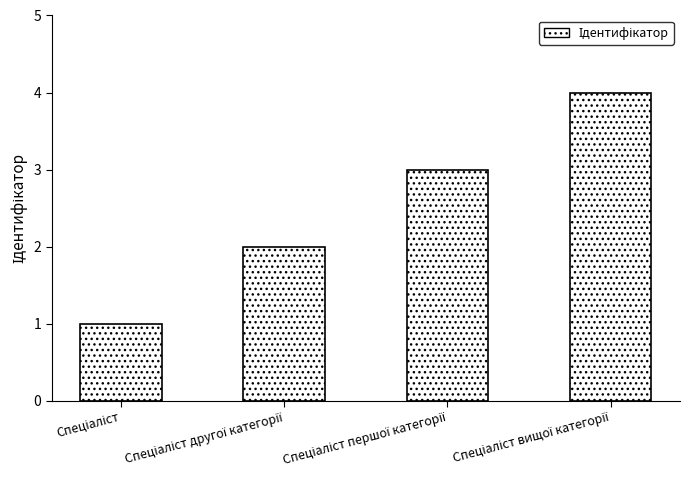

What is the maximum value shown in the chart?

4